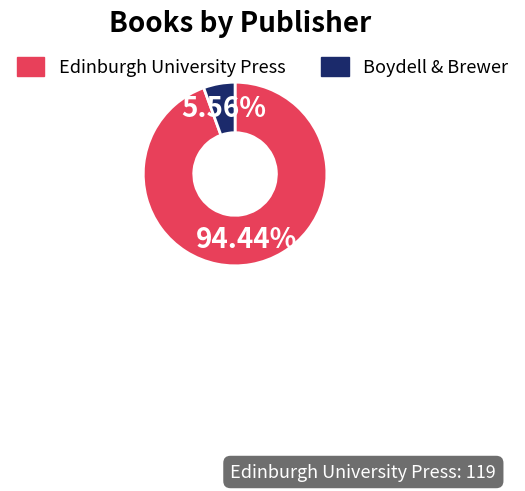

Which has a higher value, Boydell & Brewer or Edinburgh University Press?

Edinburgh University Press